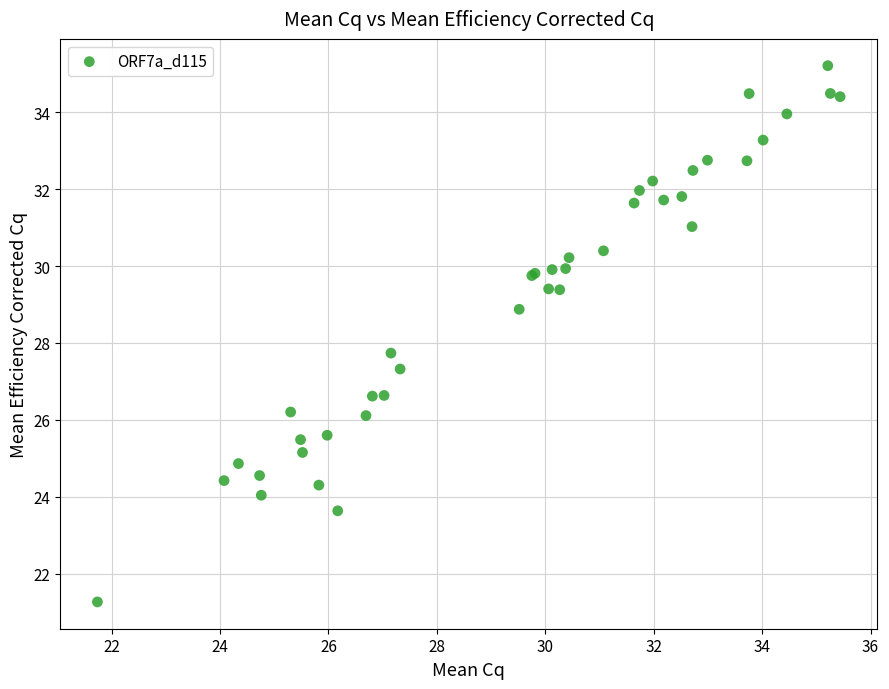

What Y value in the scatter plot is closest to 28?

27.7